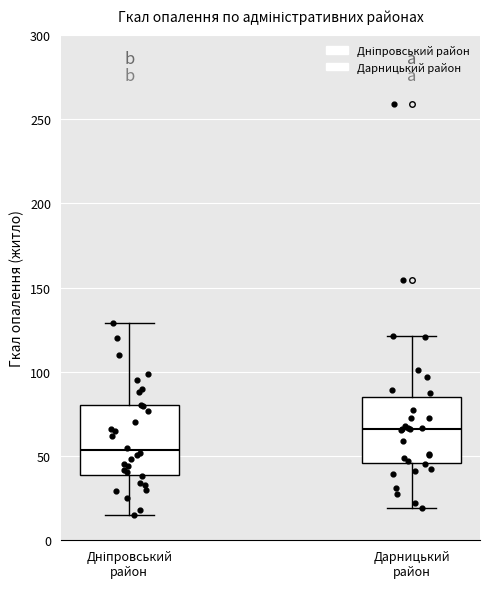

Which box has the highest median line?

Дарницький район